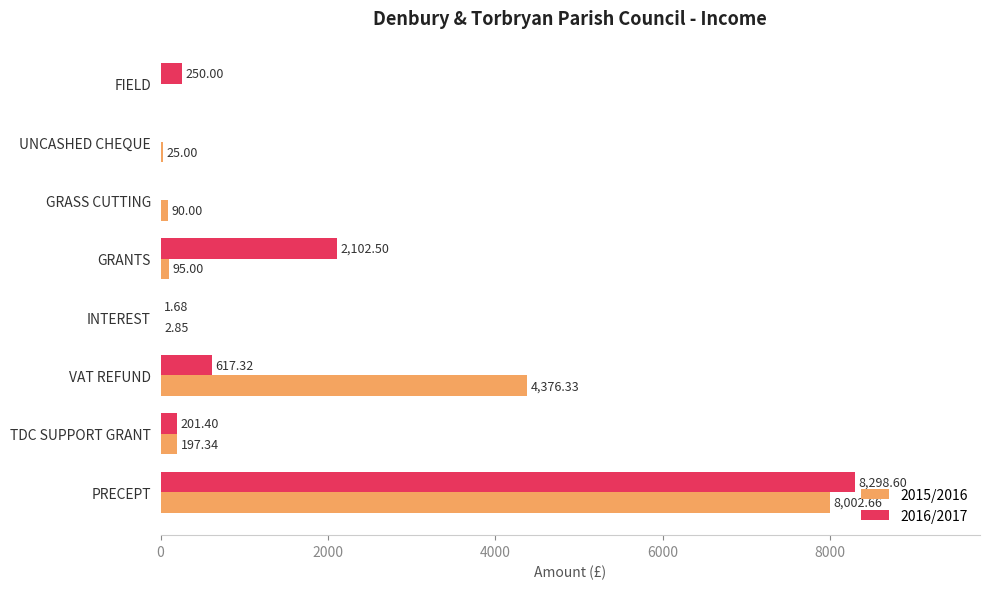

What is the sum of all 2016/2017 values?

11471.5